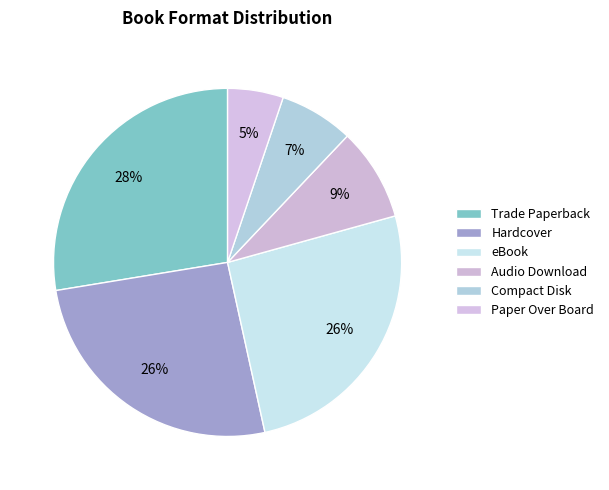

To the nearest percent, what is the average slice percentage?

17%